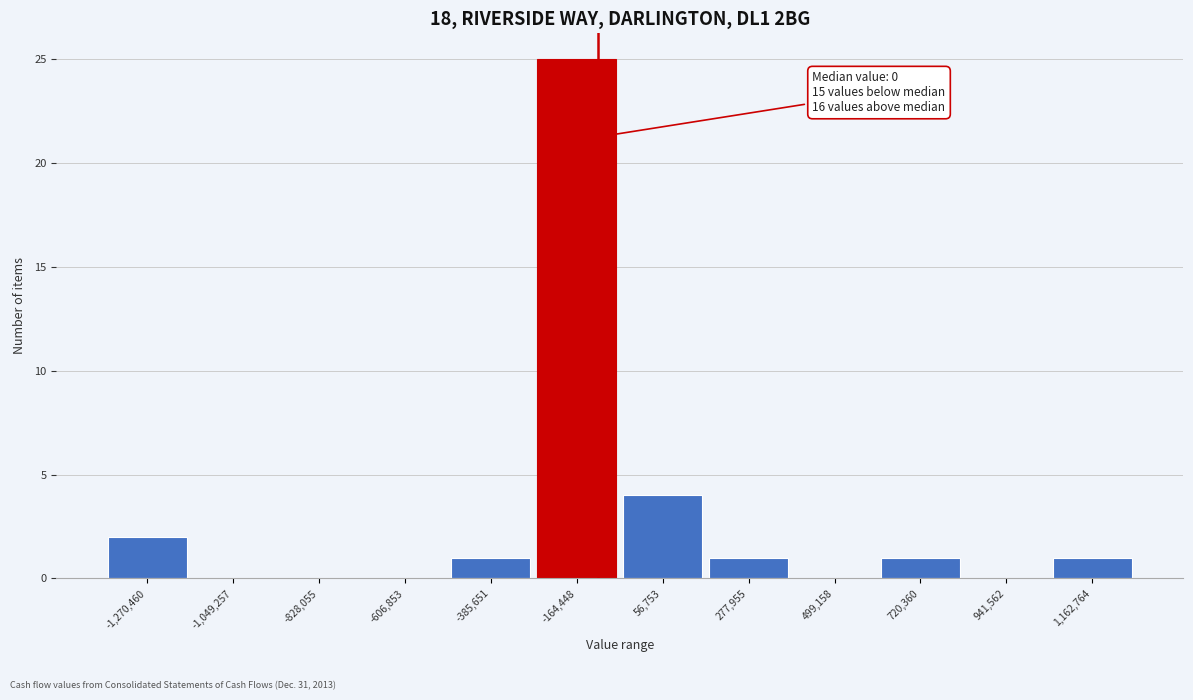

Reading left to right, list all the values displayed in this chart.

-1,270,460=2	-1,049,257=0	-828,055=0	-606,853=0	-385,651=1	-164,448=25	56,753=4	277,955=1	499,158=0	720,360=1	941,562=0	1,162,764=1